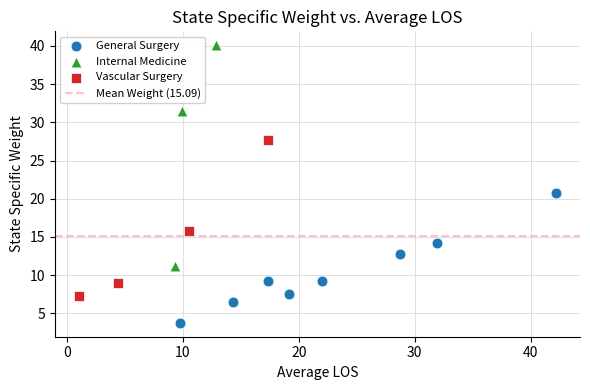

Which series reaches the maximum Y coordinate?

Internal Medicine